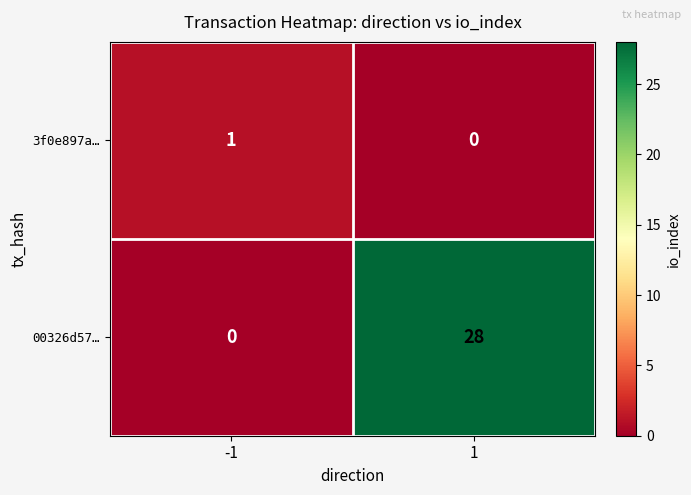

Which series has the widest spread of values?

00326d57…